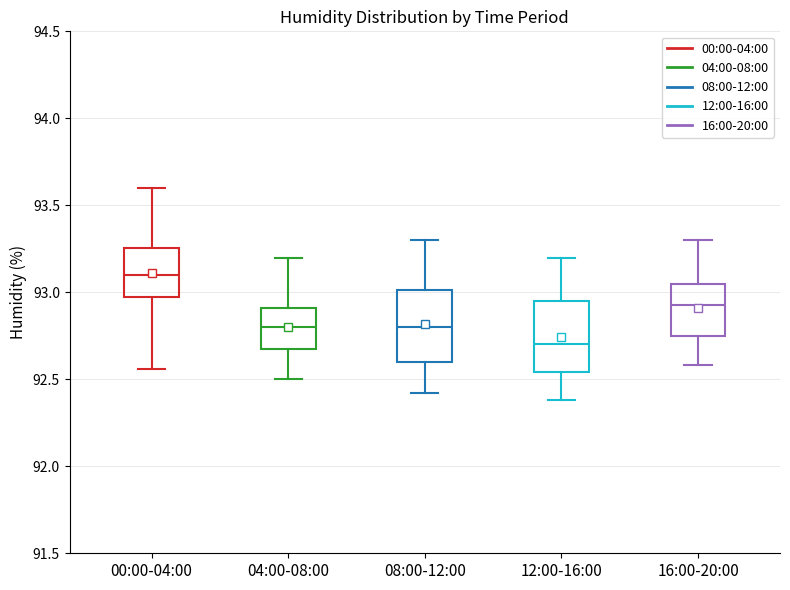

Which box has the lowest median line?

12:00-16:00